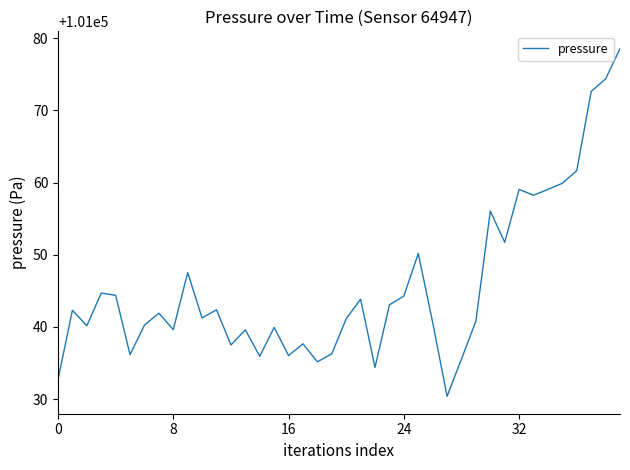

What is the minimum value shown in the chart?

101030.4